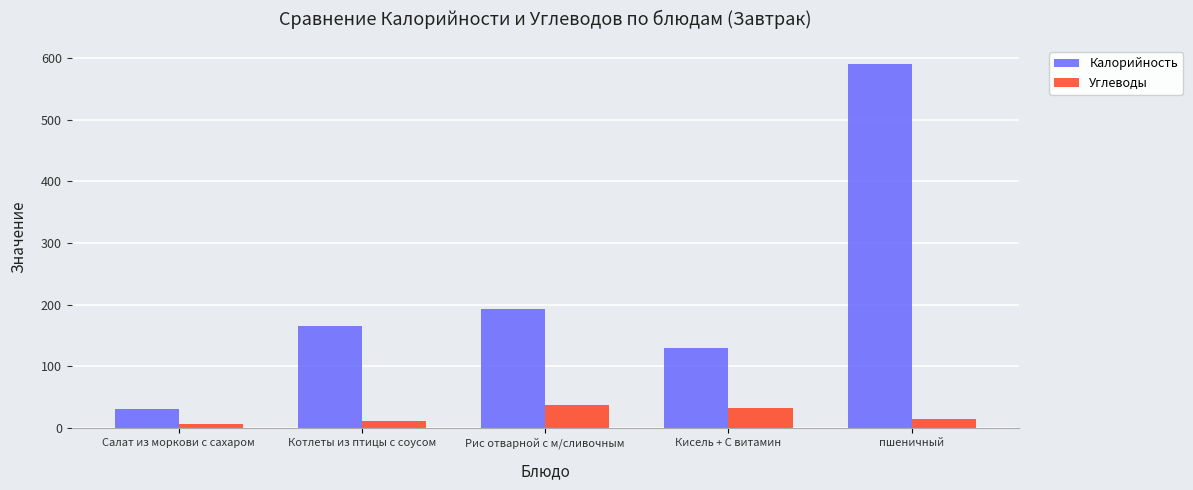

What are all the series names shown in the legend?

Калорийность, Углеводы